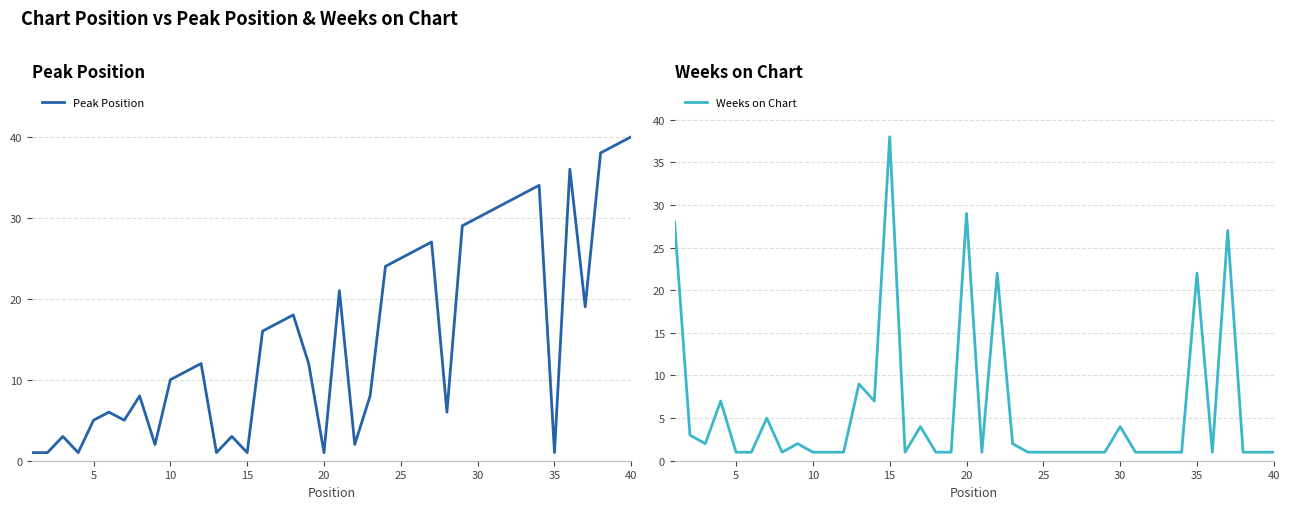

True or false: Peak Position has a value of 10 at 10.

True